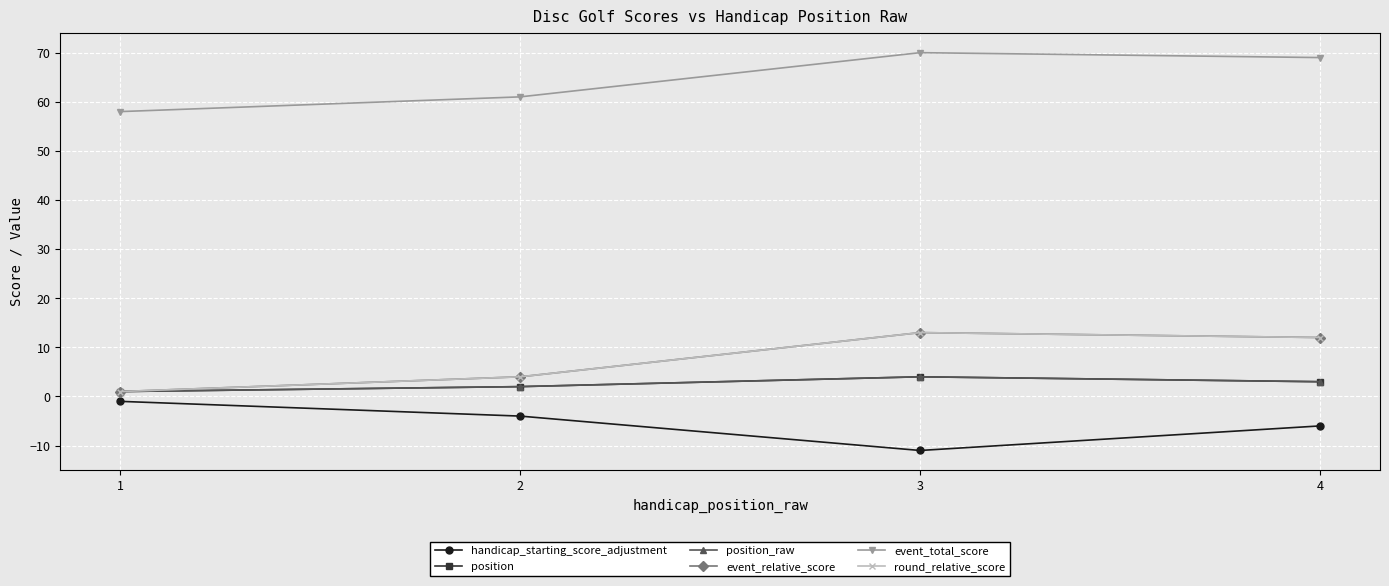

Does the chart have visible grid lines?

Yes